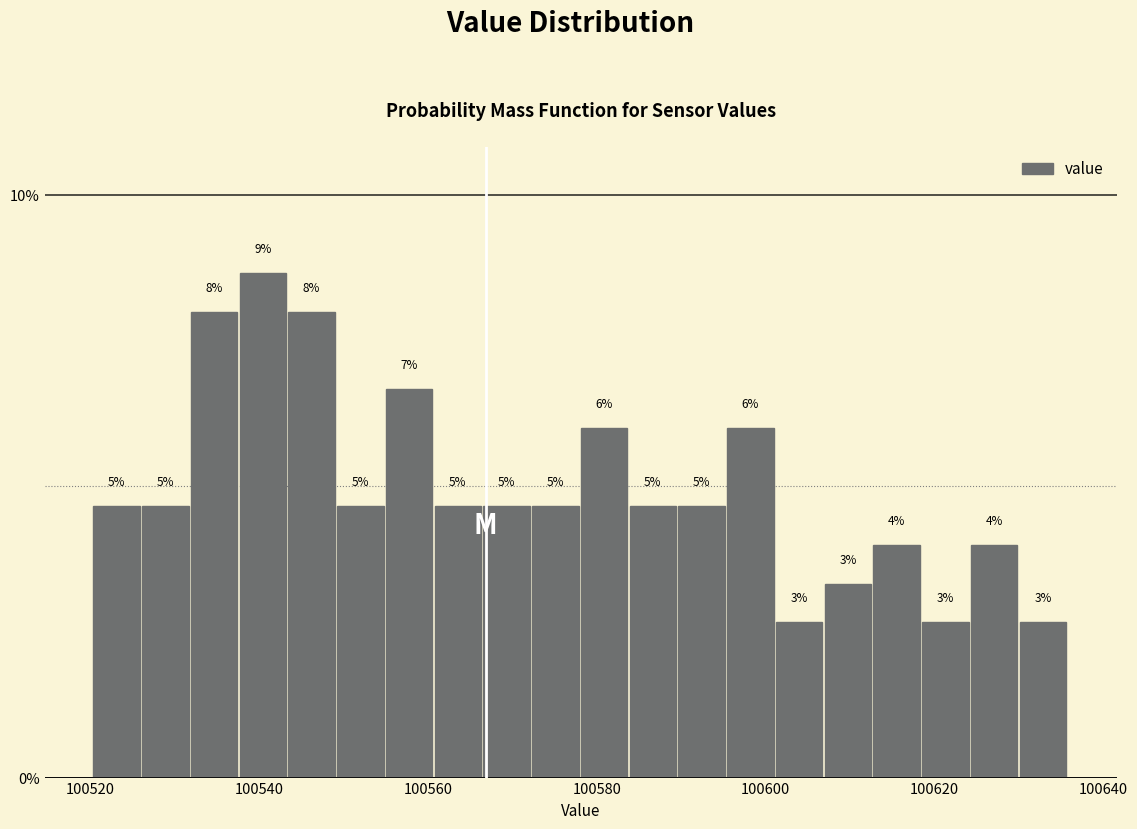

Around what value on the x-axis is the tallest bar? Give the approximate position of its centre, as read against the axis.

100540